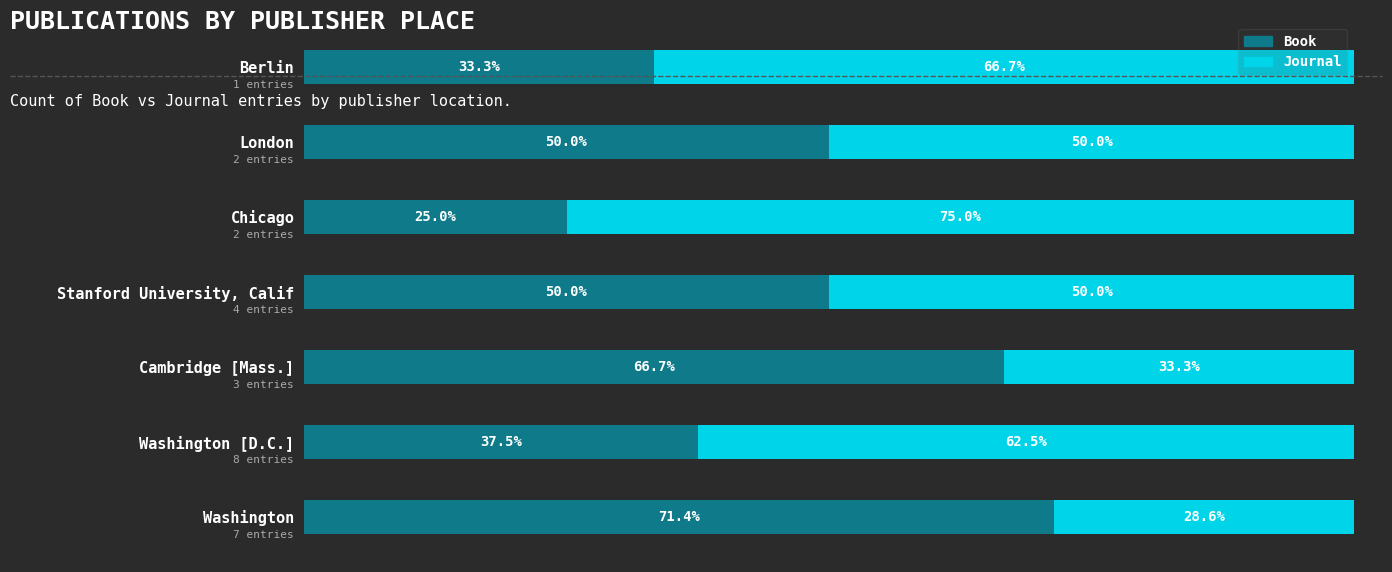

At which label does Book reach its minimum?

Chicago